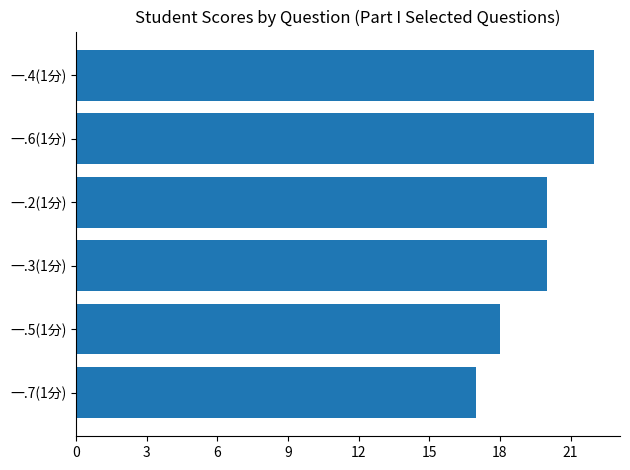

True or false: the data shows 32 at 一.2(1分).

False